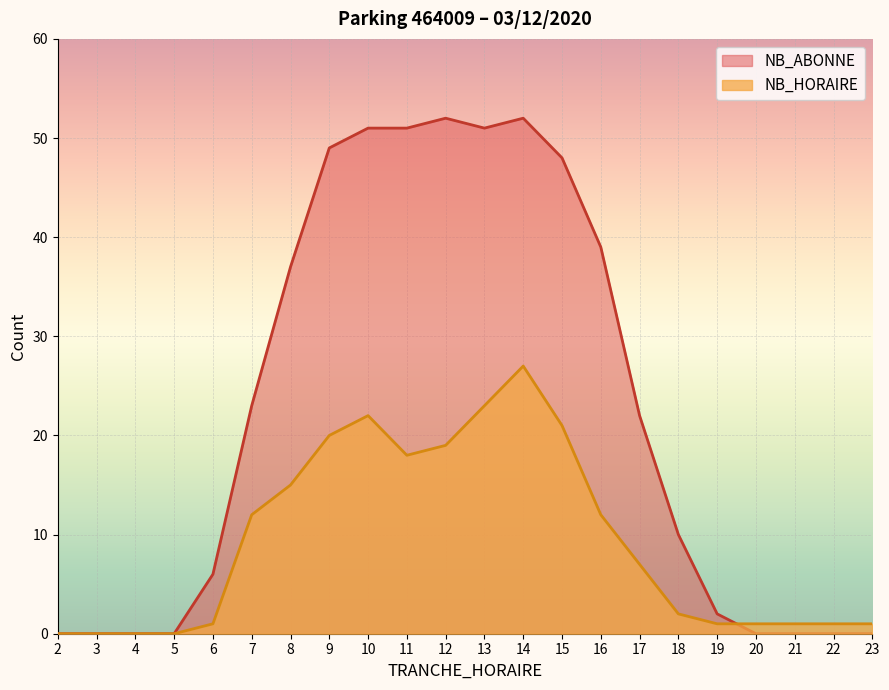

What is the value of the NB_HORAIRE point at the 5th from the left?

1